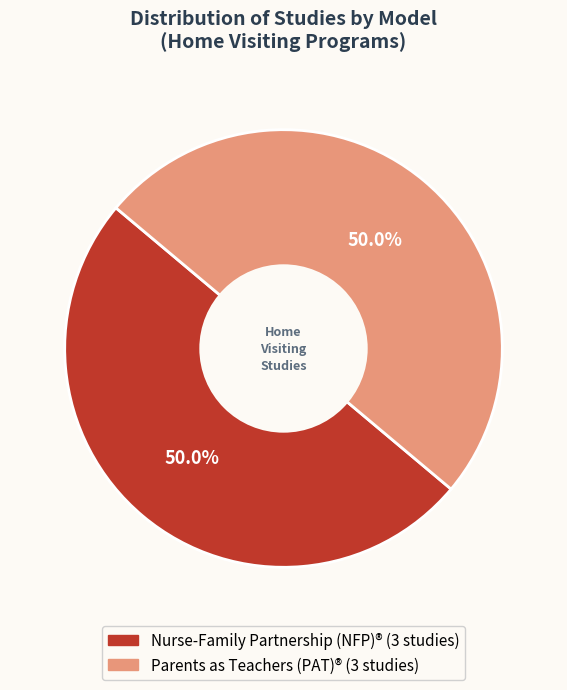

Count the number of slices in the pie.

2